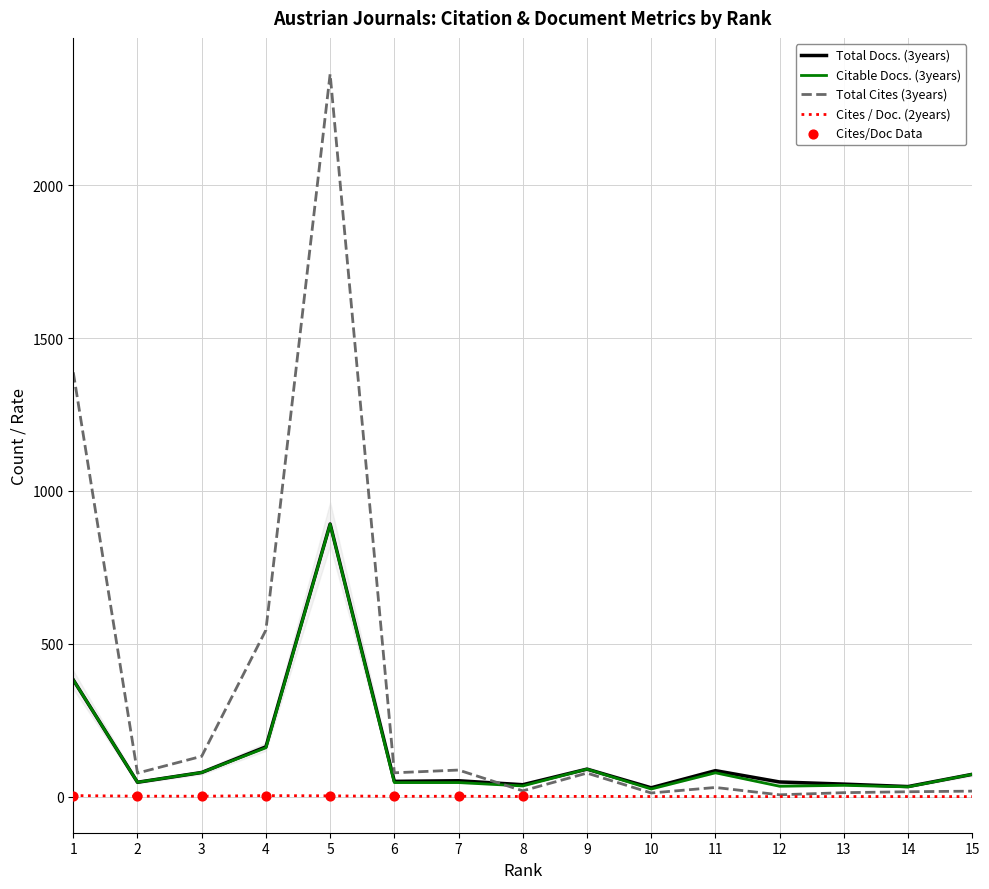

At which category is the sum across all series the highest?

5